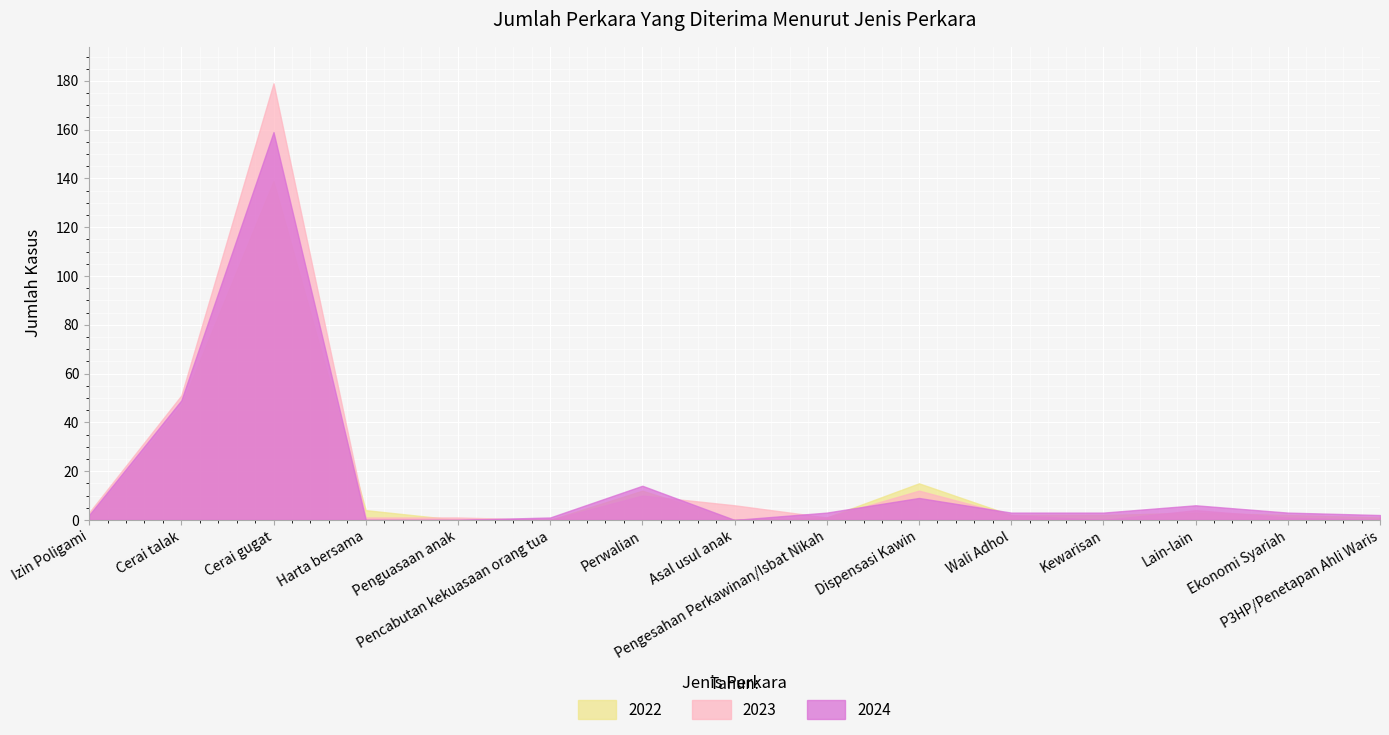

What is the sum of the 2022 values at Ekonomi Syariah and Wali Adhol?

4